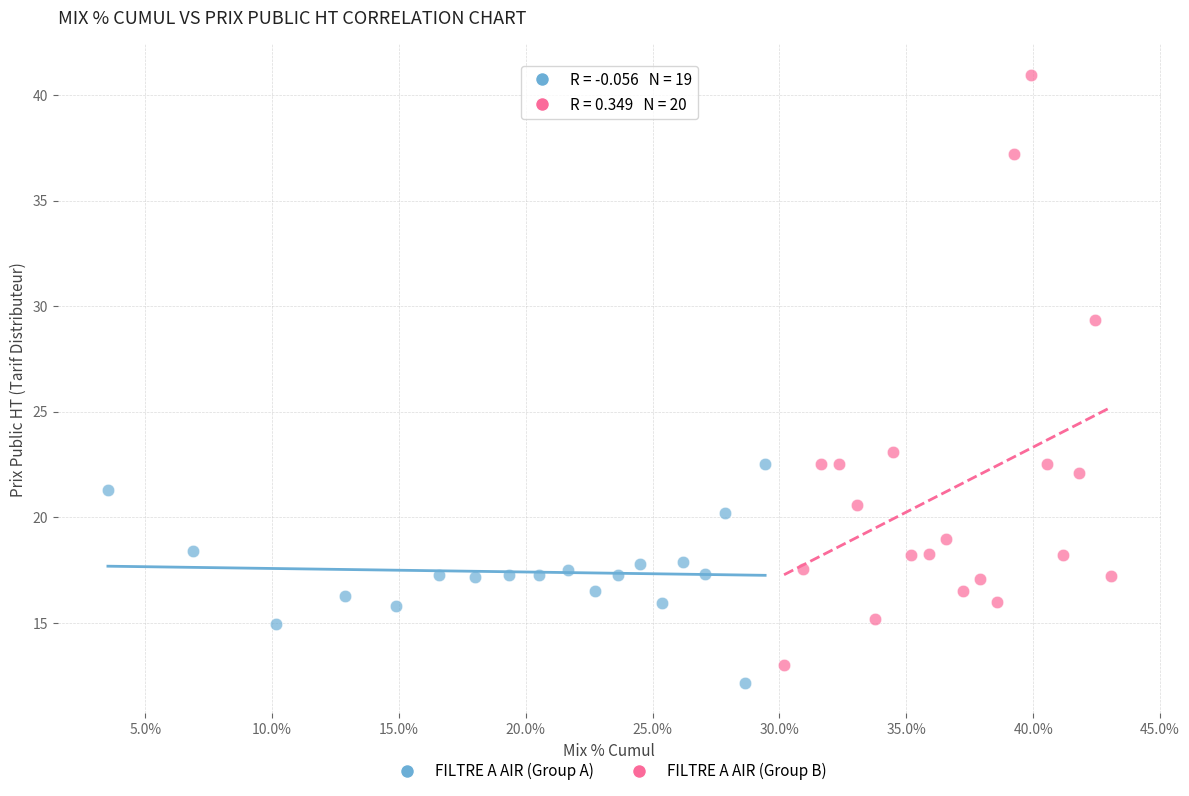

Which series has the widest spread of Y values?

FILTRE A AIR (Group B)